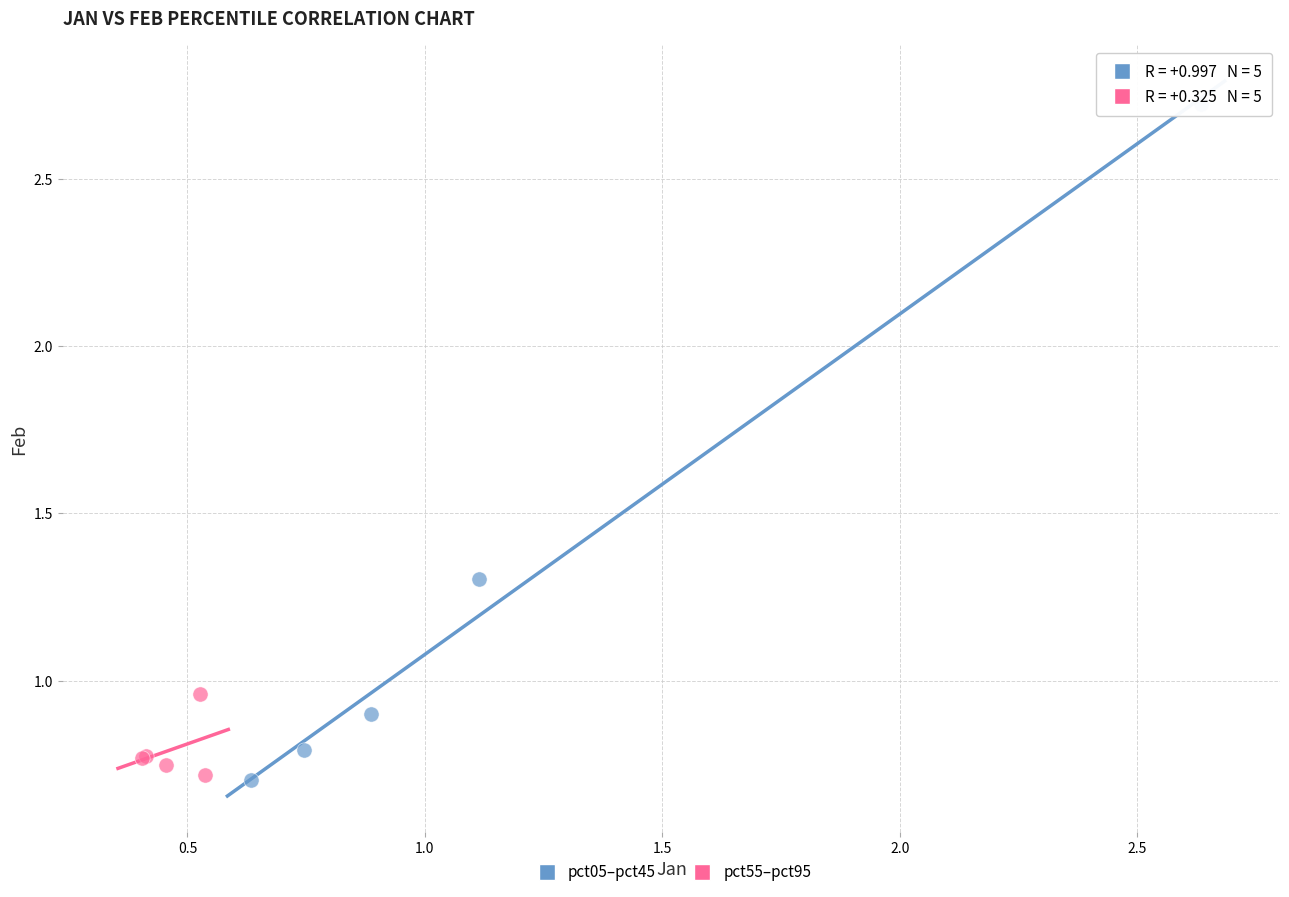

Which series has the largest Y range (max minus min)?

pct05–pct45